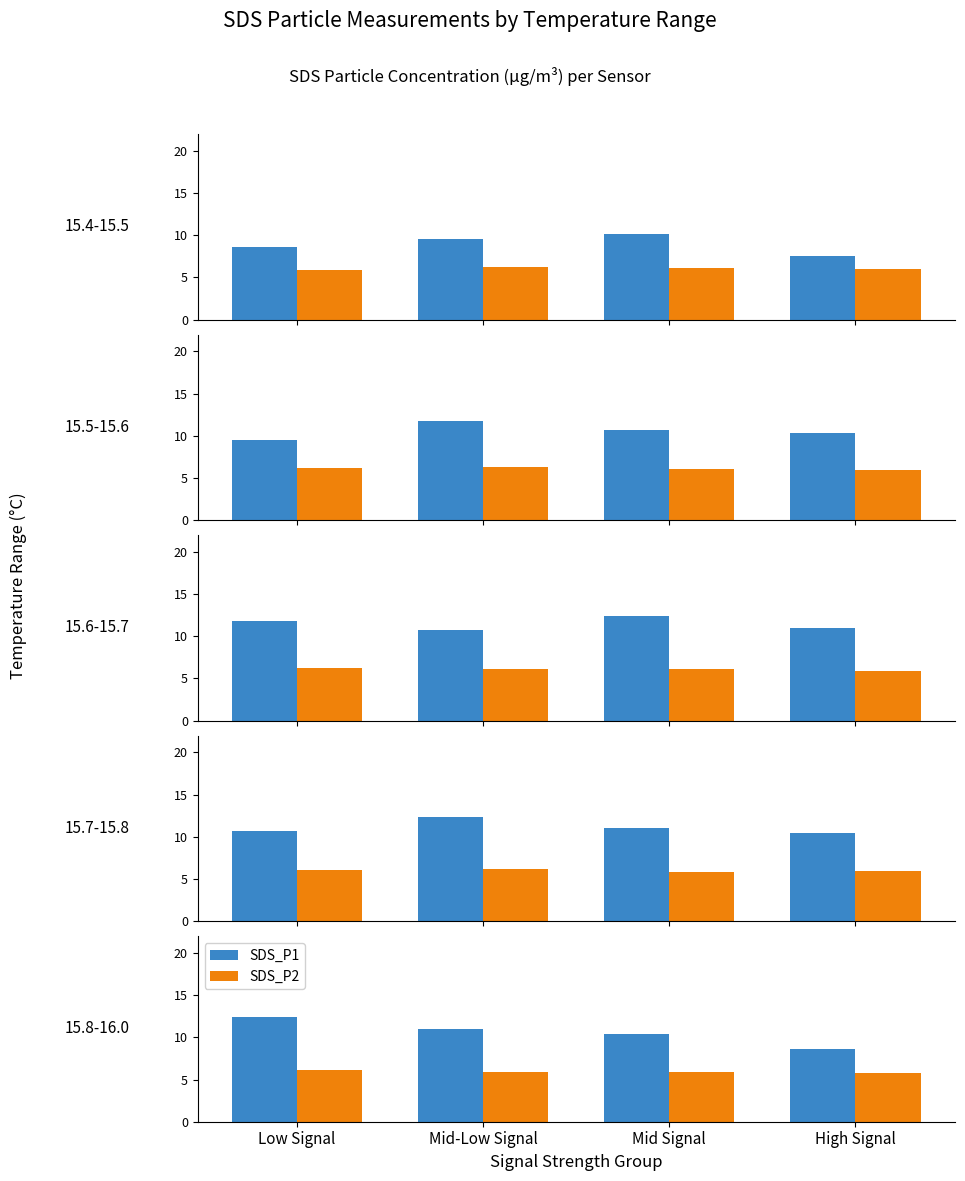

What is the difference between the SDS_P1 values at Mid-Low Signal and Mid Signal?

0.6